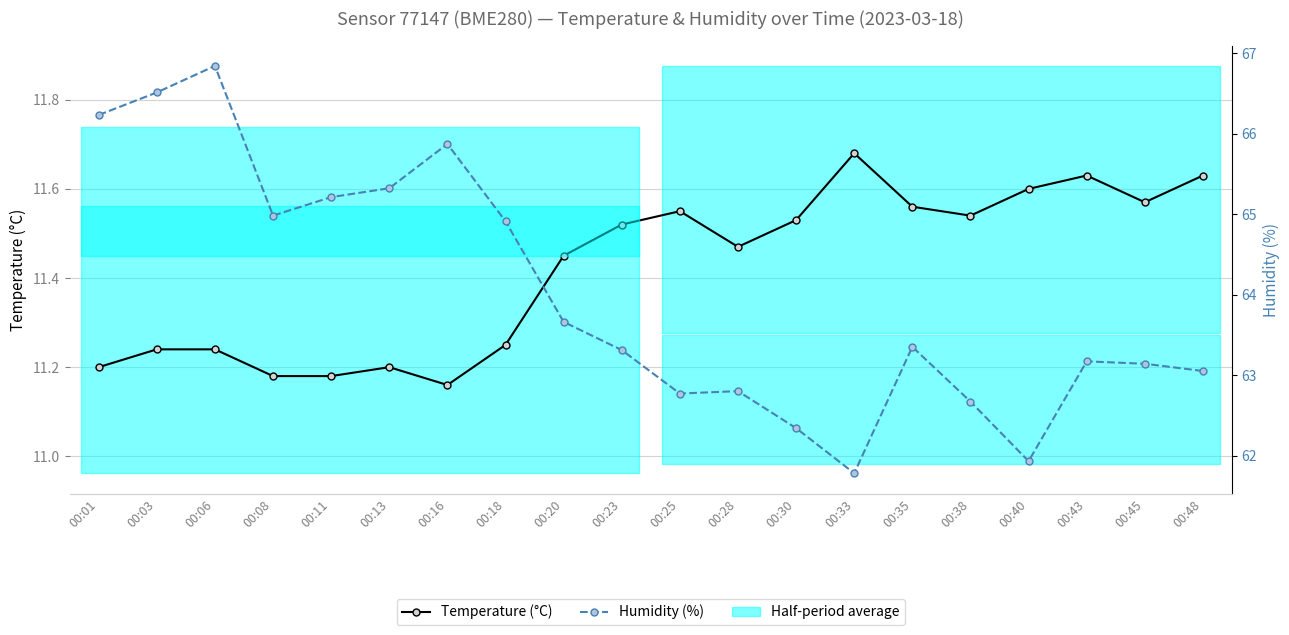

What is the difference between the Humidity (%) values at 00:18 and 00:45?

1.8